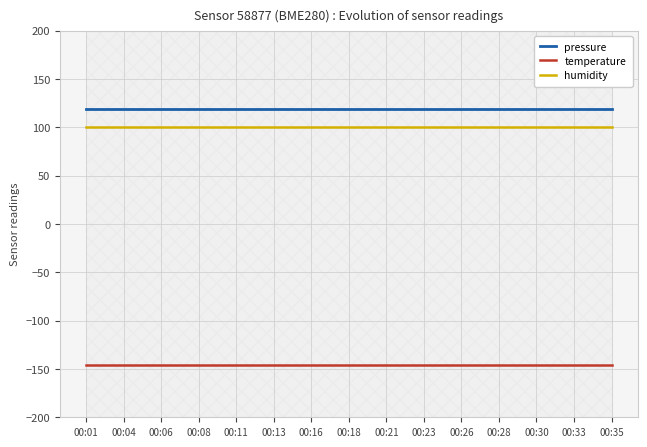

True or false: pressure and humidity intersect in this chart.

False